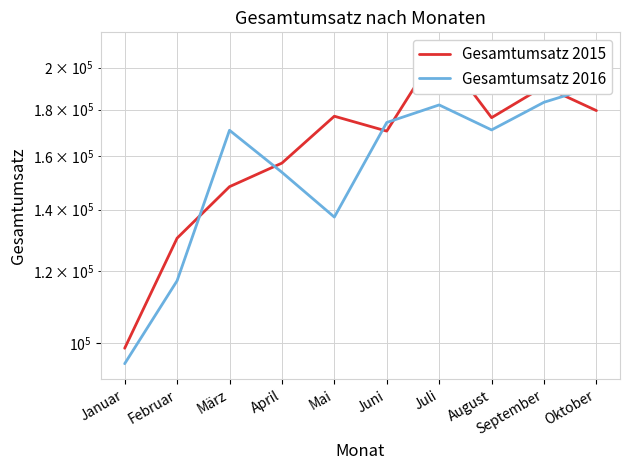

What is the average value of the Gesamtumsatz 2016 series?

157590